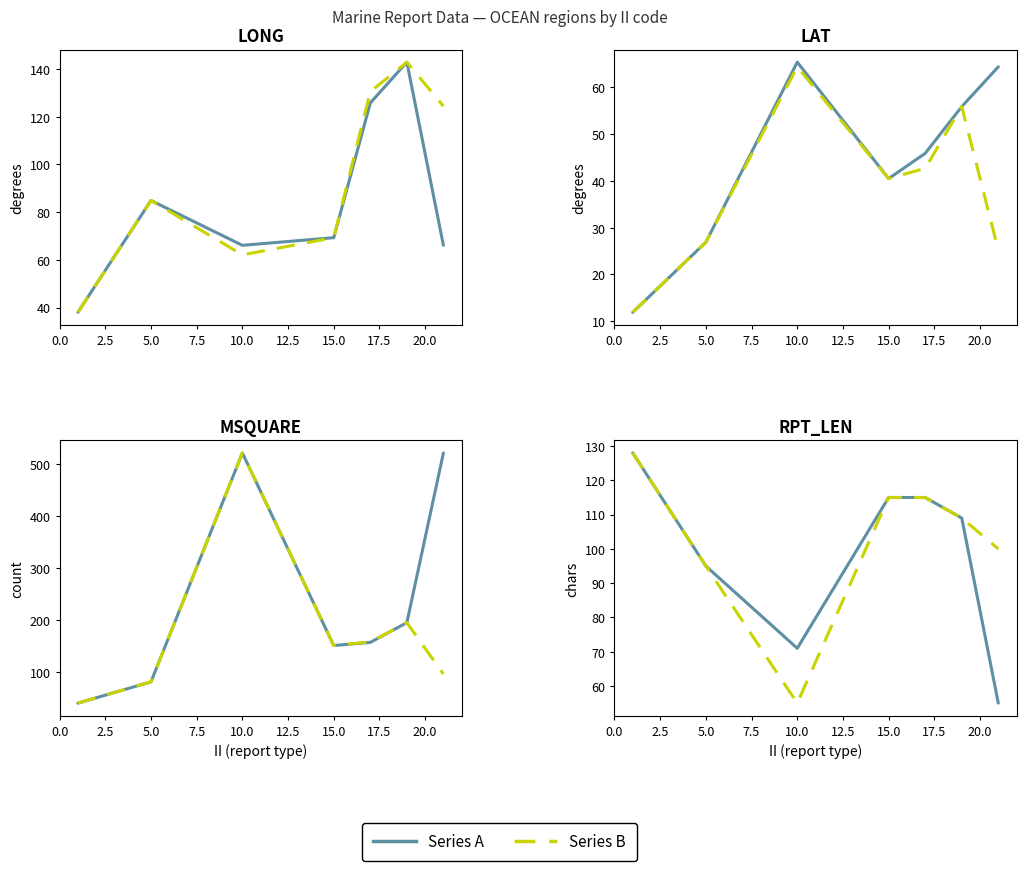

At 10.0, list the series in order from largest to smallest.

Series A, Series B